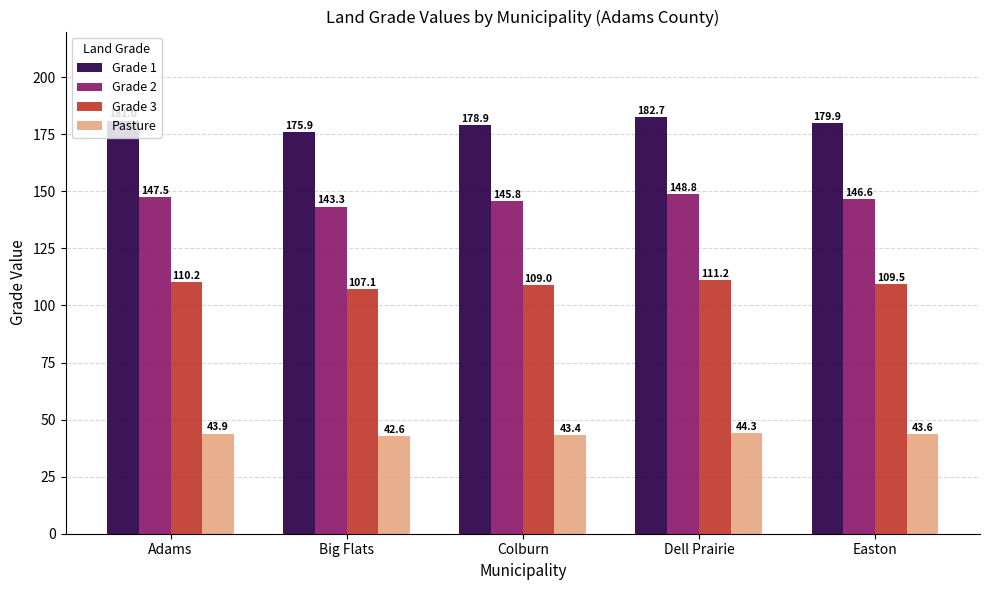

List the series in order of their peak value, highest first.

Grade 1, Grade 2, Grade 3, Pasture